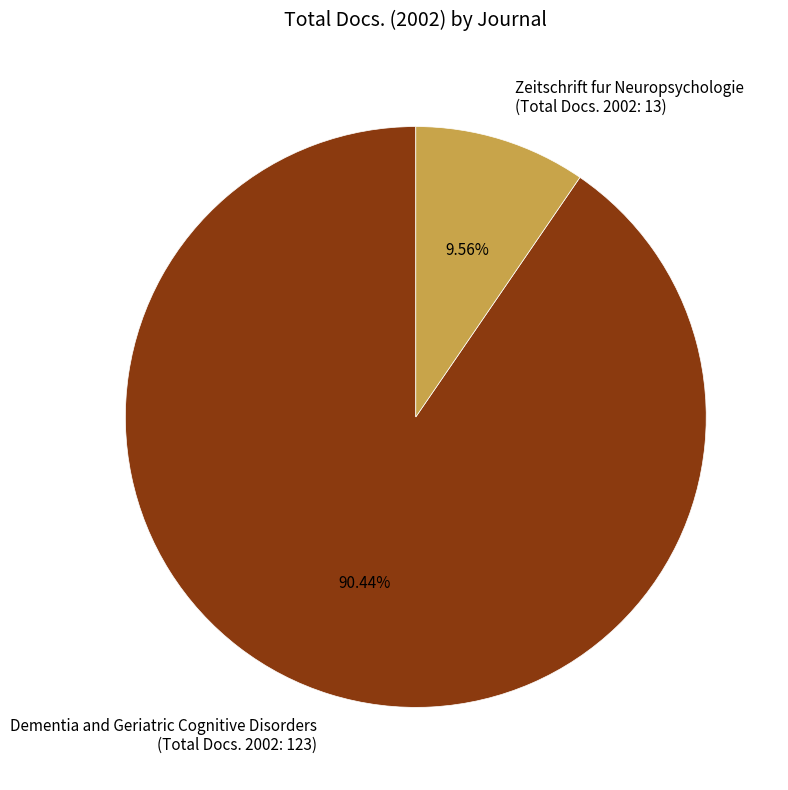

What is the smallest slice in the pie chart?

Zeitschrift fur Neuropsychologie (Total Docs. 2002: 13)